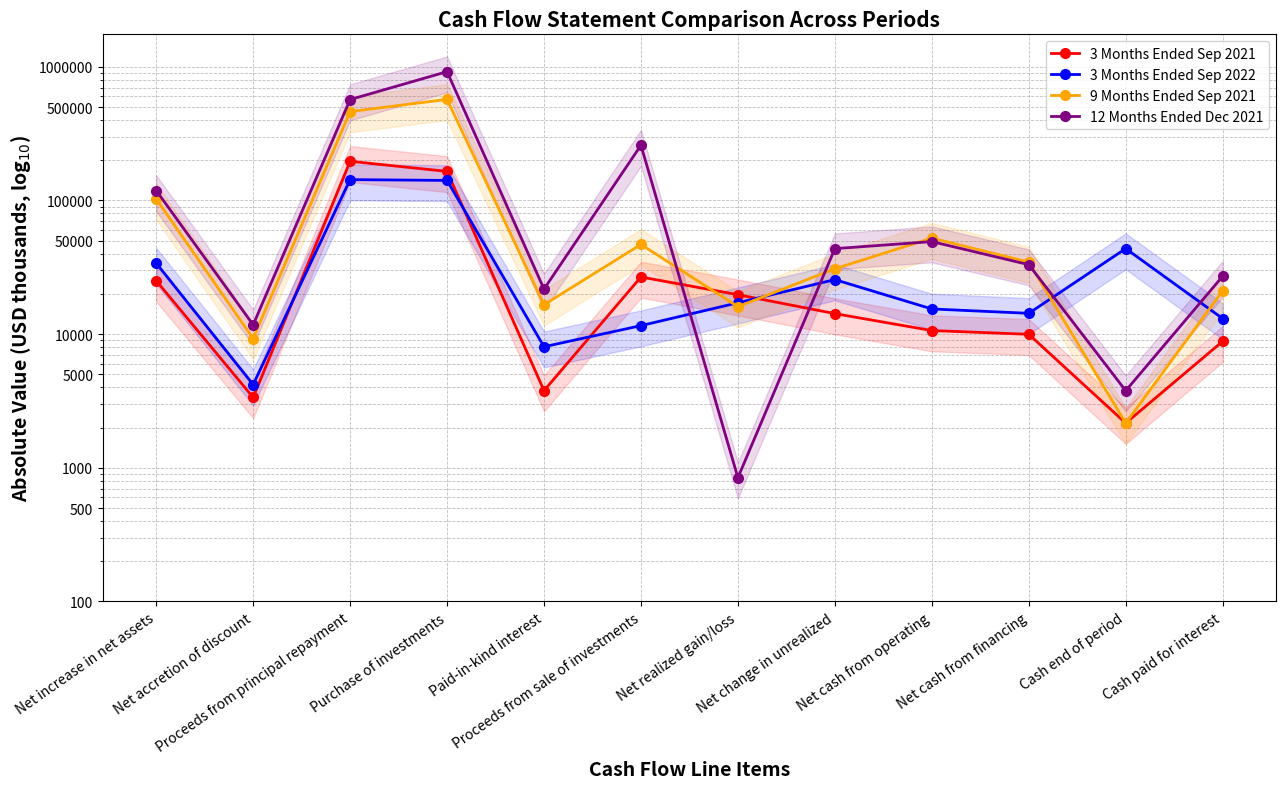

What is the lowest value of the 3 Months Ended Sep 2021 series?

2159